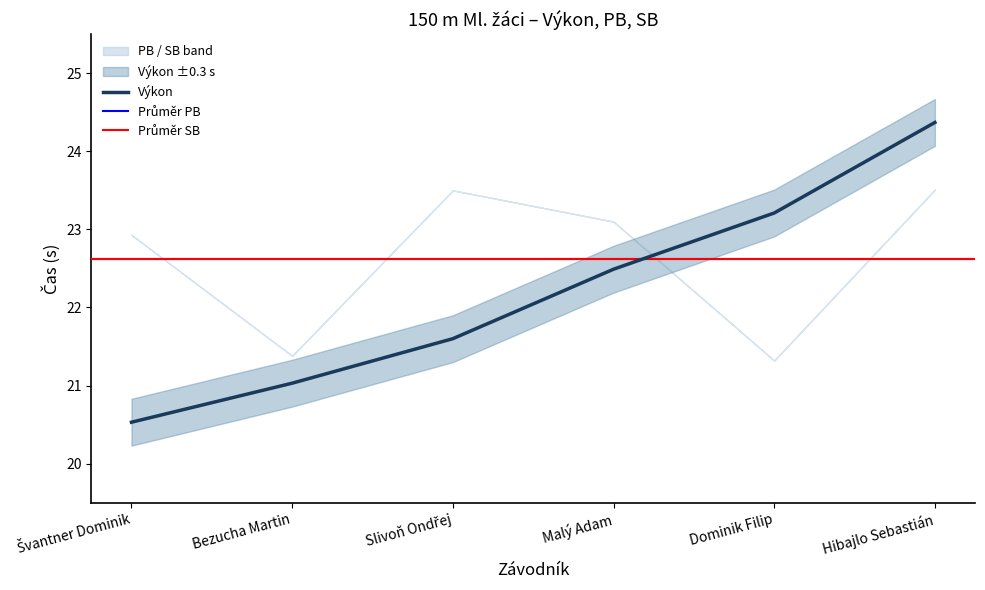

Which series has the largest total across all categories?

PB